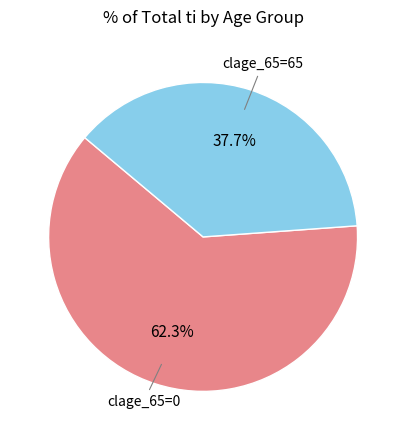

How many segments does this pie chart have?

2